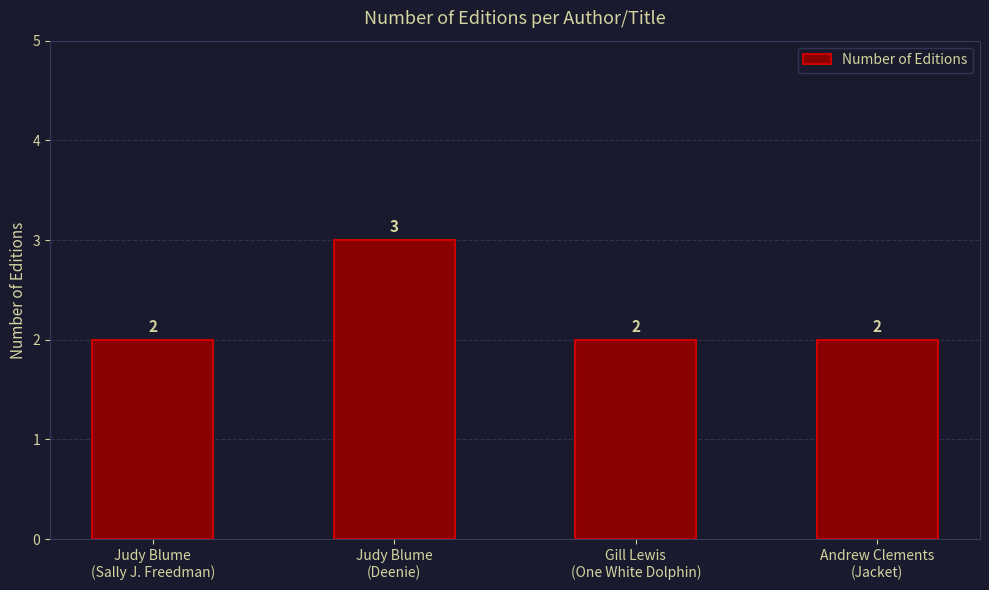

What position from the left is Gill Lewis
(One White Dolphin)?

3